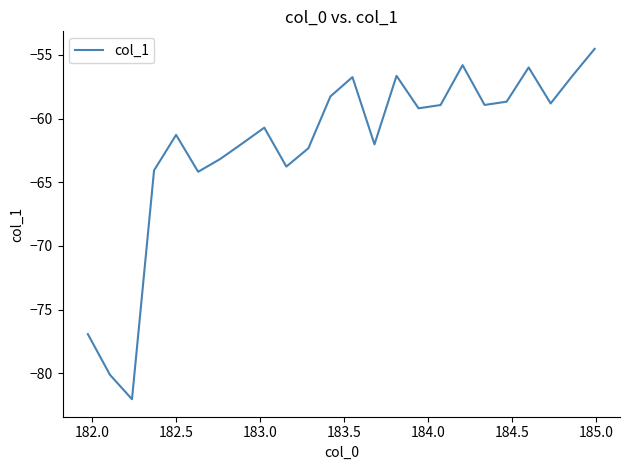

What is the greatest value displayed?

-54.5